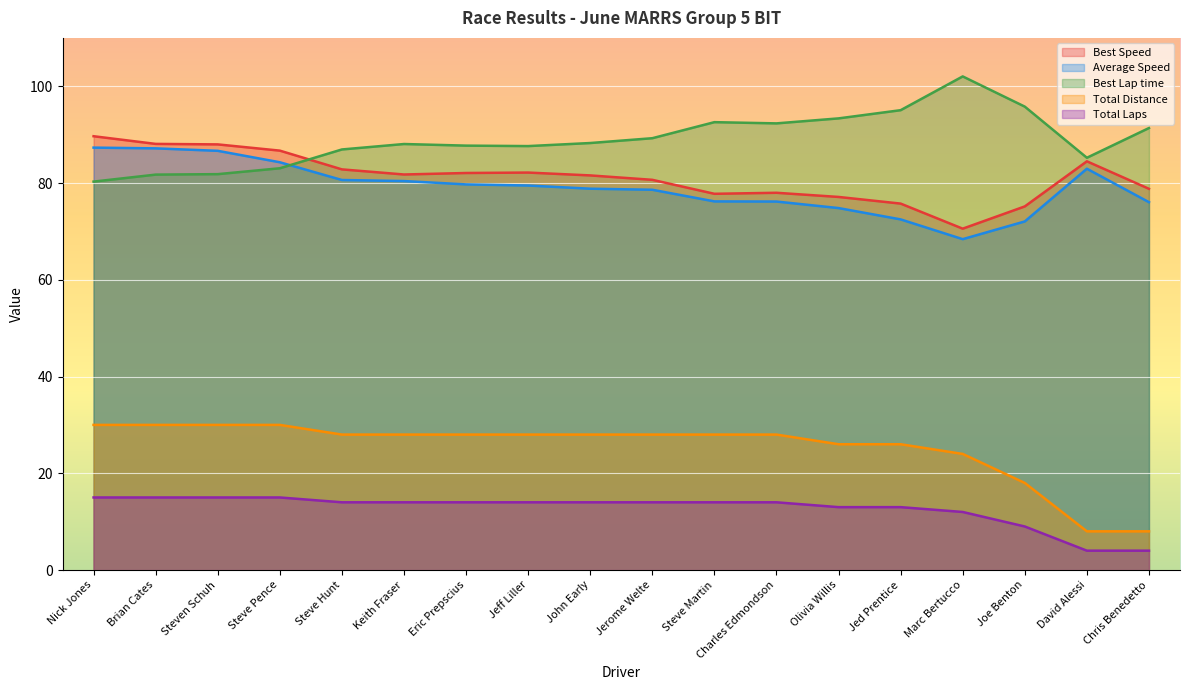

Between Jeff Liller and Jed Prentice, which is larger?

Jeff Liller